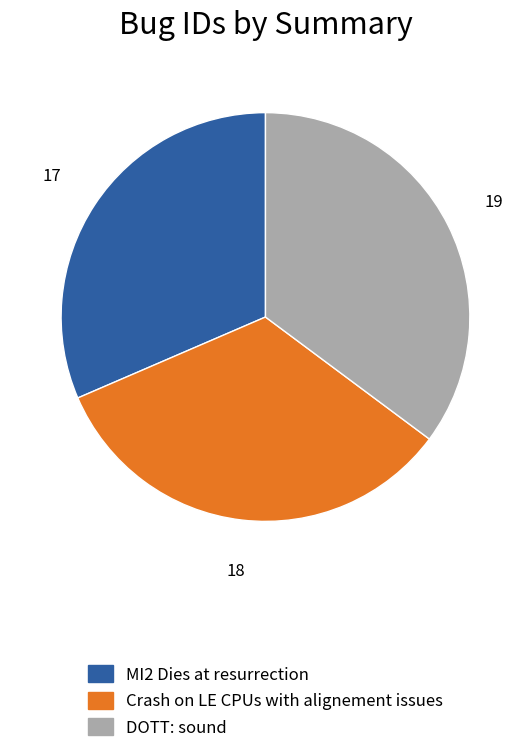

Approximately how many times larger is the value at MI2 Dies at resurrection compared to Crash on LE CPUs with alignement issues?

0.9